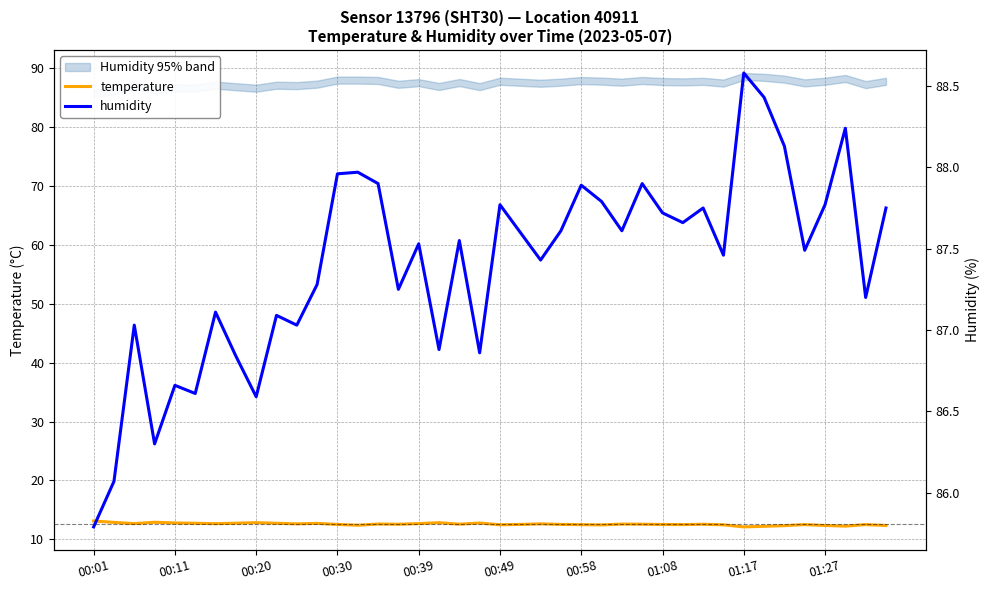

Rank the series at 37 from lowest to highest value.

temperature, humidity